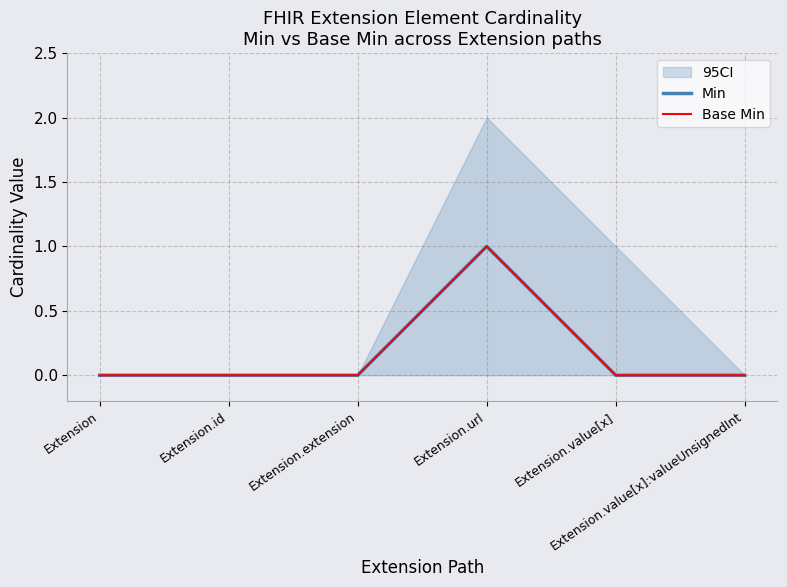

List the labels in order of Base Min value, smallest first.

Extension, Extension.id, Extension.extension, Extension.value[x], Extension.value[x]:valueUnsignedInt, Extension.url